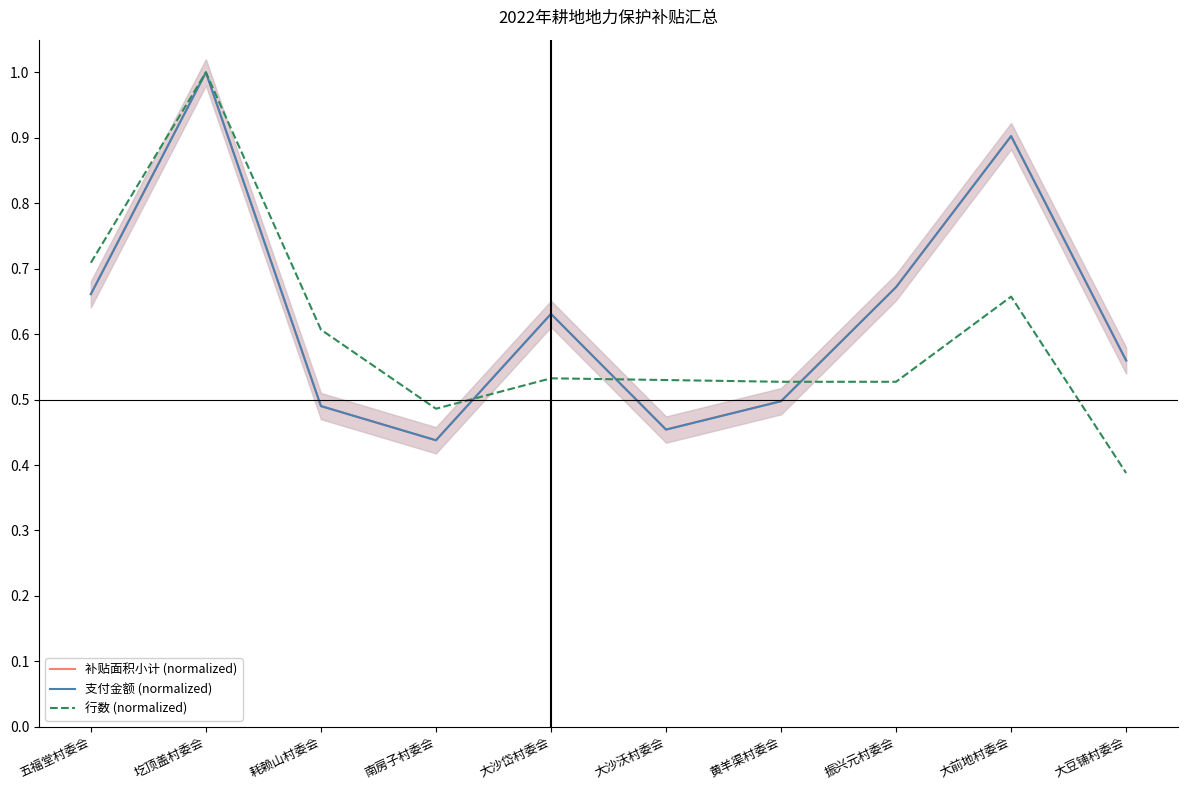

At which category does 补贴面积小计 (normalized) reach its first local peak?

圪顶盖村委会